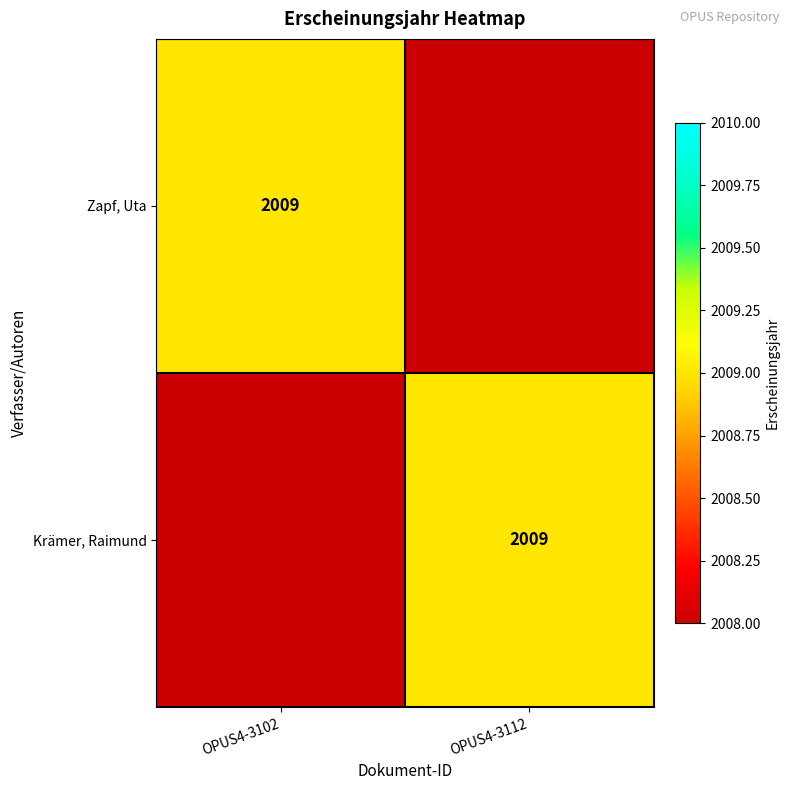

The value of Krämer, Raimund at OPUS4-3112 is 2009. True or false?

True